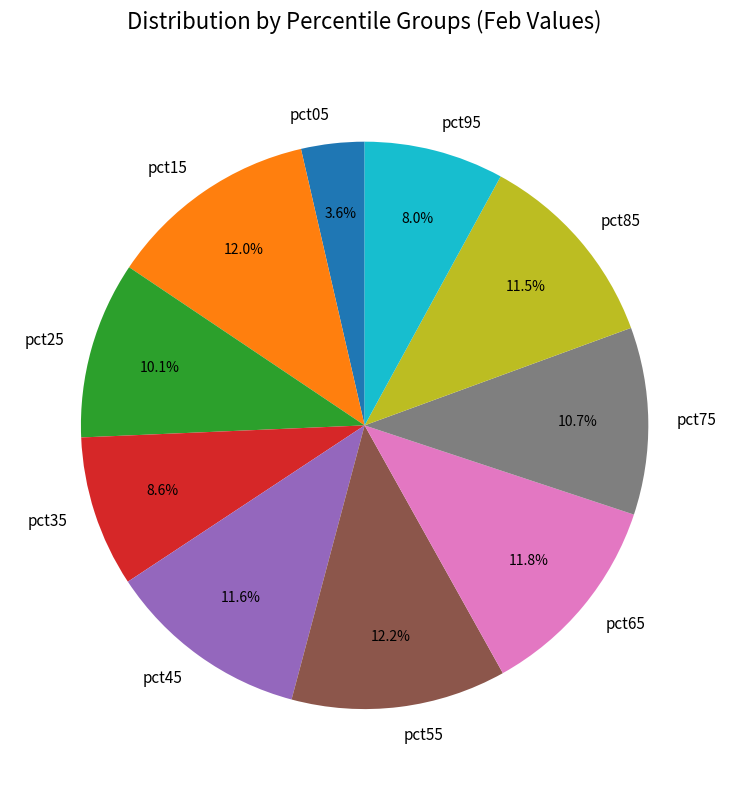

To the nearest percent, what portion does pct95 represent?

8%